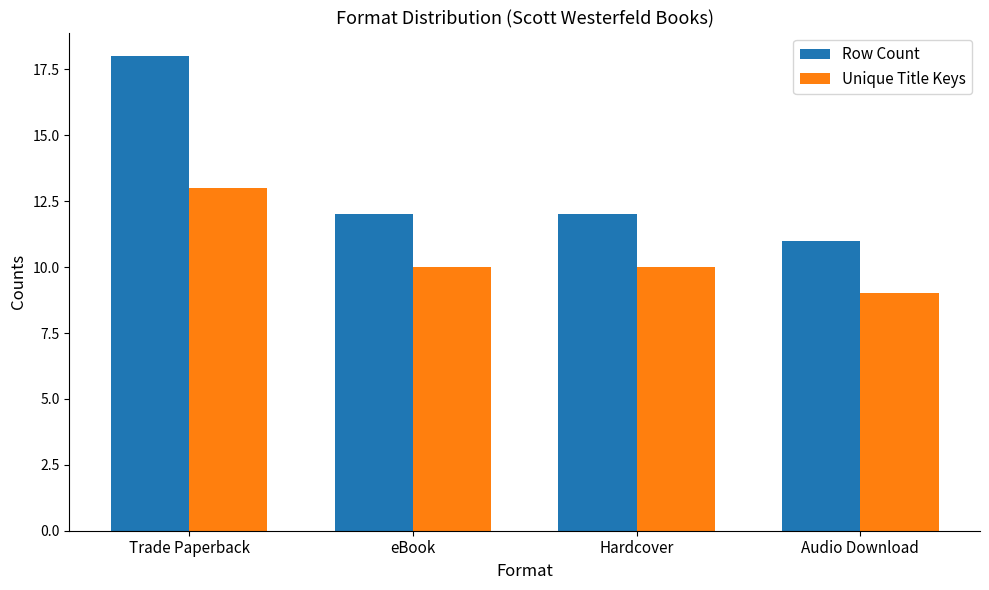

What is the sum of the Row Count values at eBook and Audio Download?

23